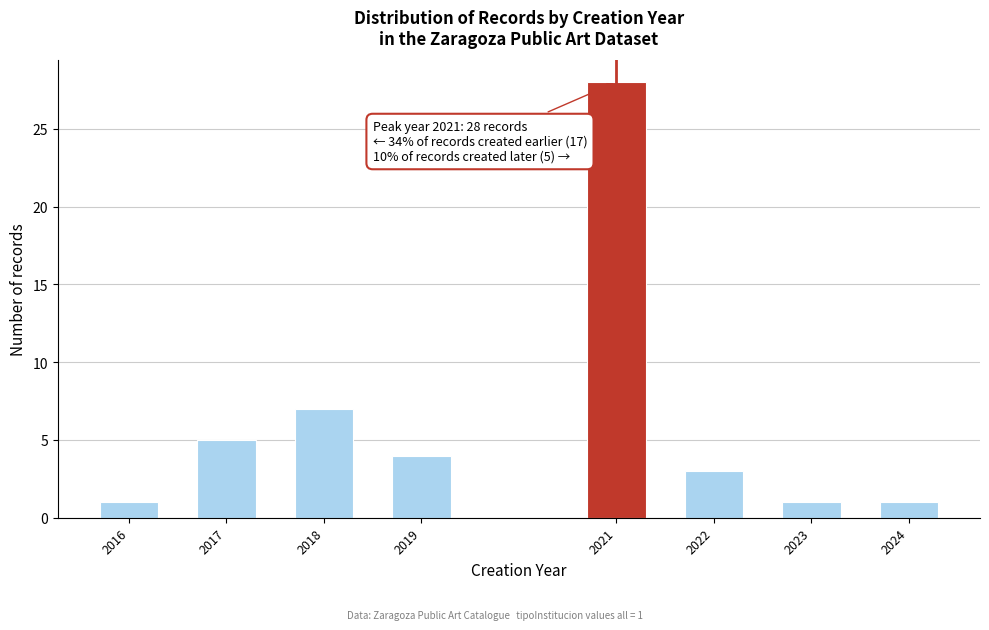

Reading right to left, what are all the values shown in this chart?

1	1	3	28	4	7	5	1